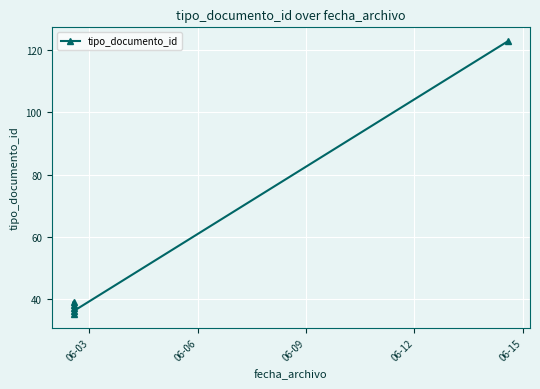

What is the value of the 2nd point from the left?

39